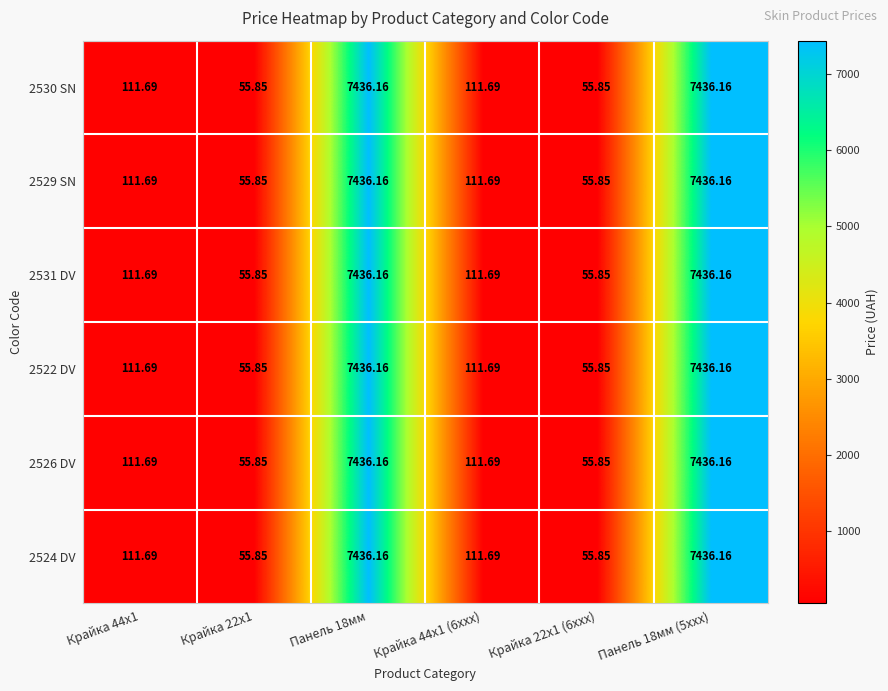

Reading right to left, transcribe all the data shown in this chart.

2530 SN: Панель 18мм (5xxx)=7436.2	Крайка 22x1 (6xxx)=55.9	Крайка 44x1 (6xxx)=111.7	Панель 18мм=7436.2	Крайка 22x1=55.9	Крайка 44x1=111.7
2529 SN: Панель 18мм (5xxx)=7436.2	Крайка 22x1 (6xxx)=55.9	Крайка 44x1 (6xxx)=111.7	Панель 18мм=7436.2	Крайка 22x1=55.9	Крайка 44x1=111.7
2531 DV: Панель 18мм (5xxx)=7436.2	Крайка 22x1 (6xxx)=55.9	Крайка 44x1 (6xxx)=111.7	Панель 18мм=7436.2	Крайка 22x1=55.9	Крайка 44x1=111.7
2522 DV: Панель 18мм (5xxx)=7436.2	Крайка 22x1 (6xxx)=55.9	Крайка 44x1 (6xxx)=111.7	Панель 18мм=7436.2	Крайка 22x1=55.9	Крайка 44x1=111.7
2526 DV: Панель 18мм (5xxx)=7436.2	Крайка 22x1 (6xxx)=55.9	Крайка 44x1 (6xxx)=111.7	Панель 18мм=7436.2	Крайка 22x1=55.9	Крайка 44x1=111.7
2524 DV: Панель 18мм (5xxx)=7436.2	Крайка 22x1 (6xxx)=55.9	Крайка 44x1 (6xxx)=111.7	Панель 18мм=7436.2	Крайка 22x1=55.9	Крайка 44x1=111.7